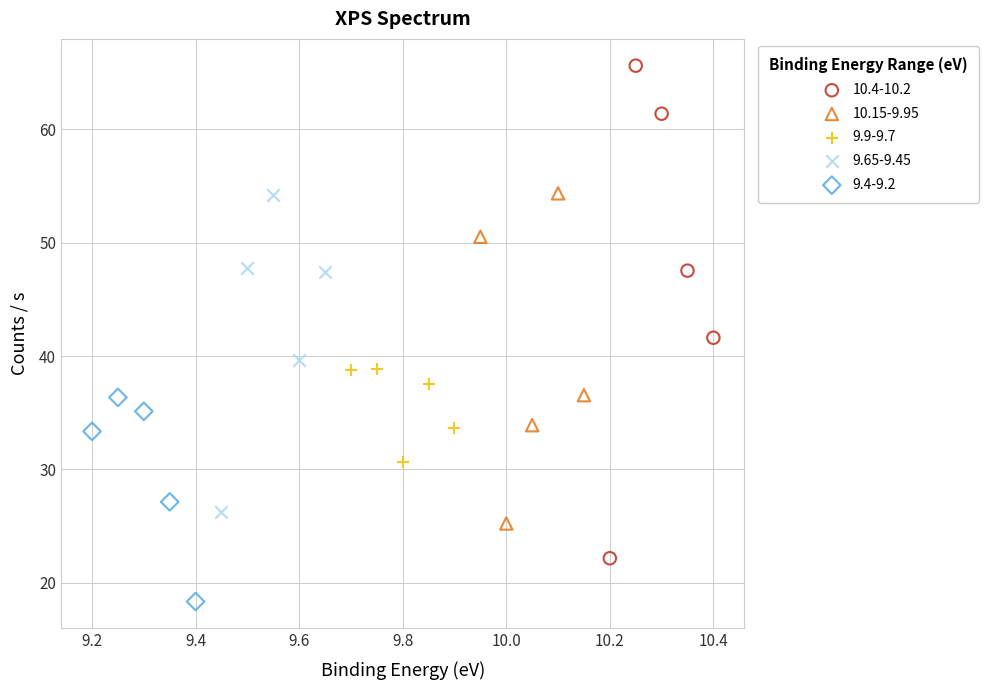

Which series contains the lowest Y value?

9.4-9.2